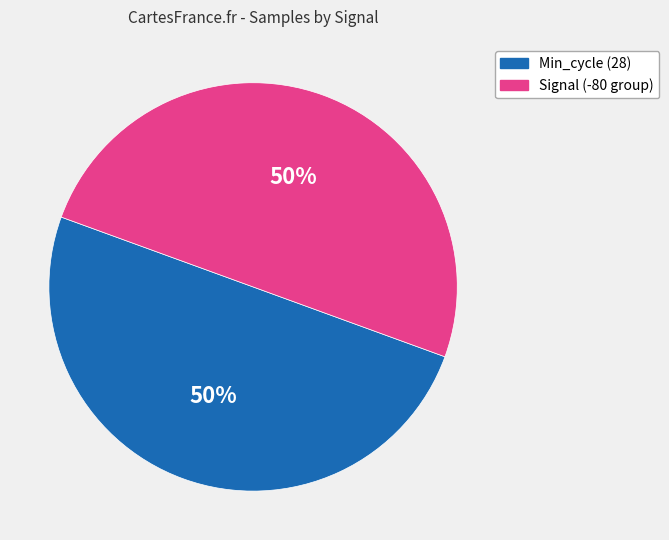

To the nearest percent, what is the average slice percentage?

50%